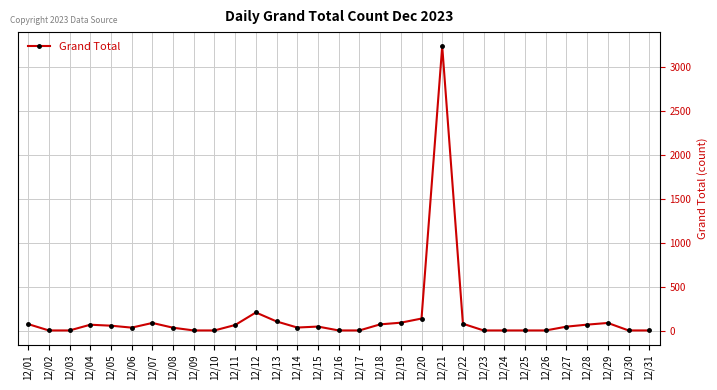

Approximately how many times larger is the value at 12/21 compared to 12/28?

43.7